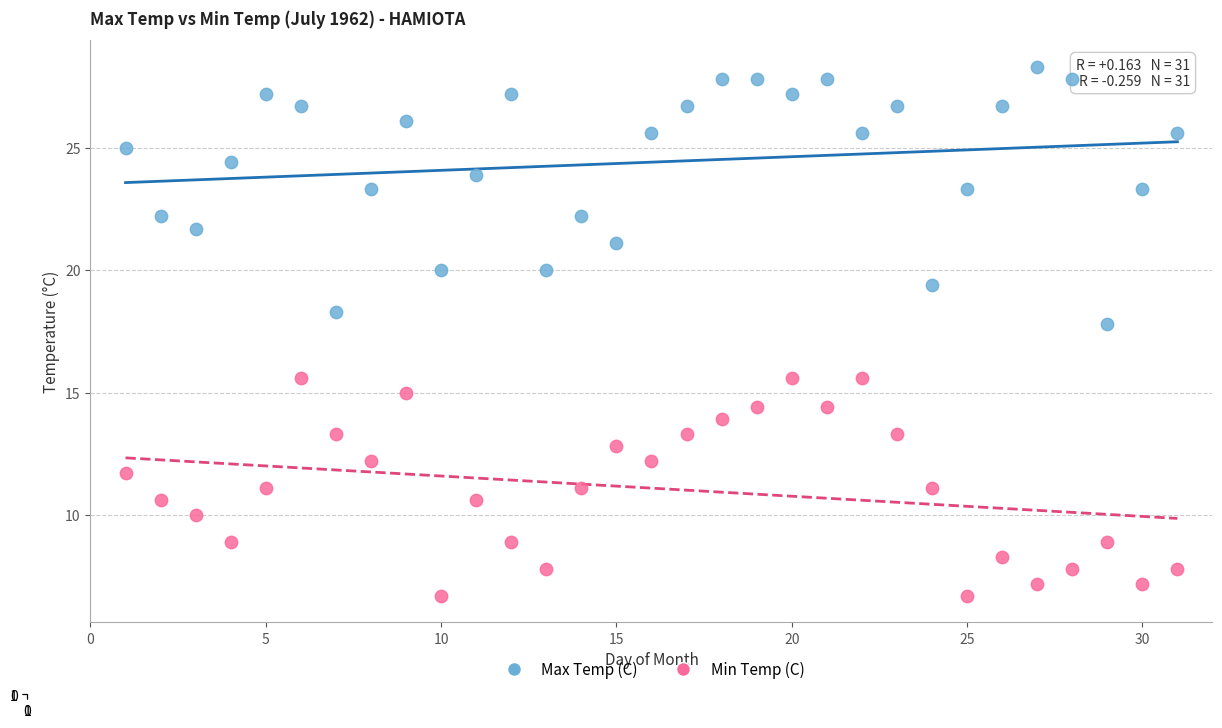

What are all the series names shown in the legend?

Max Temp (C), Min Temp (C)